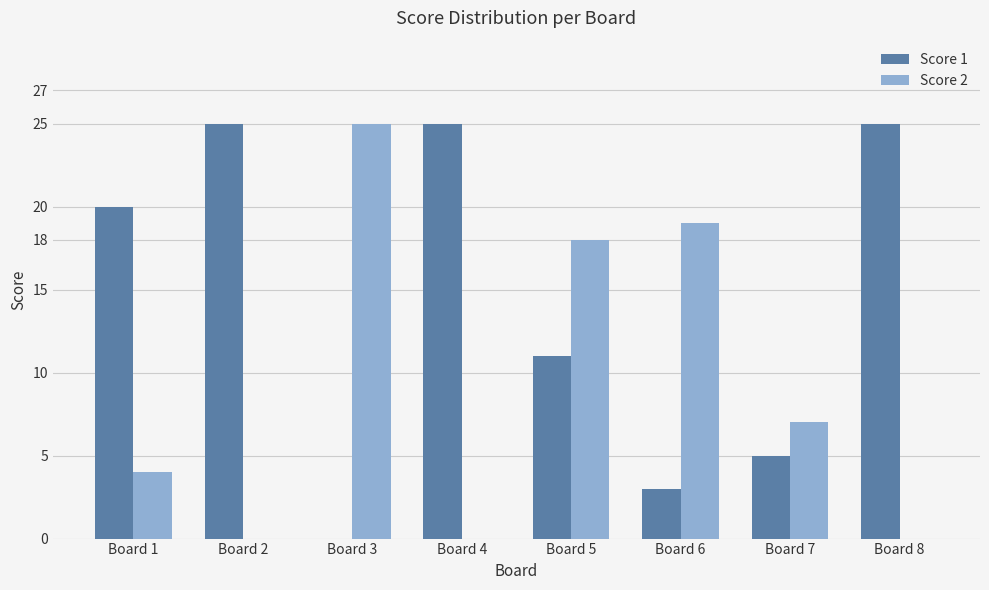

Which category has the highest value in the Score 2 series?

Board 3